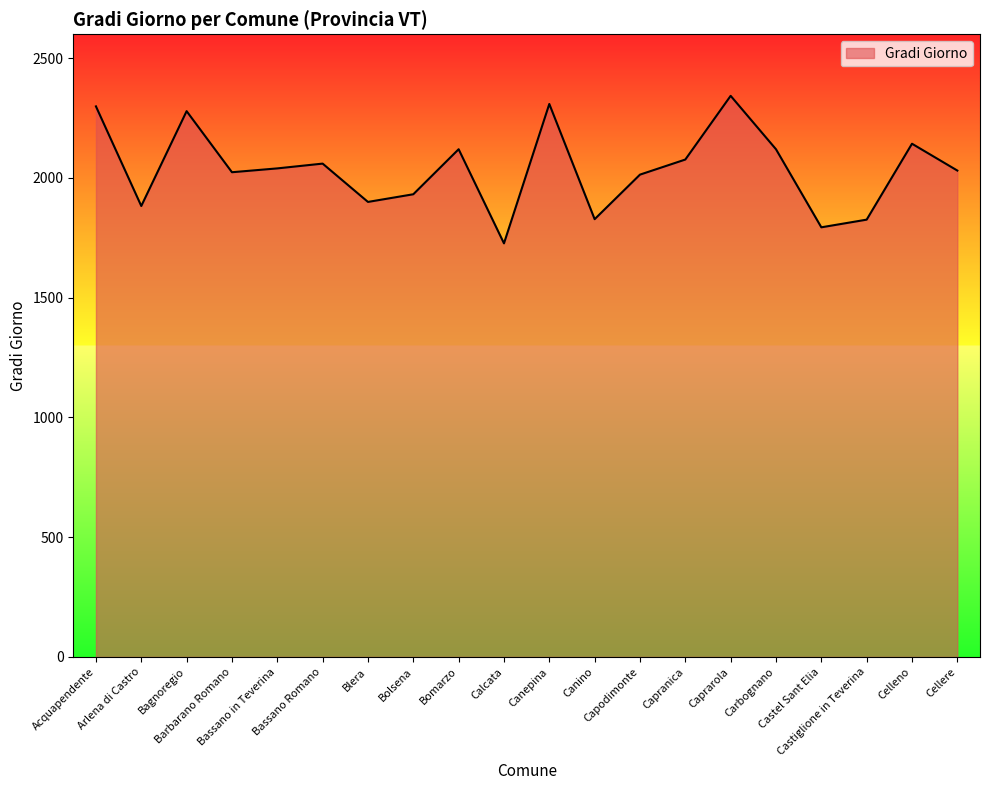

Where is the first local maximum?

Bagnoregio